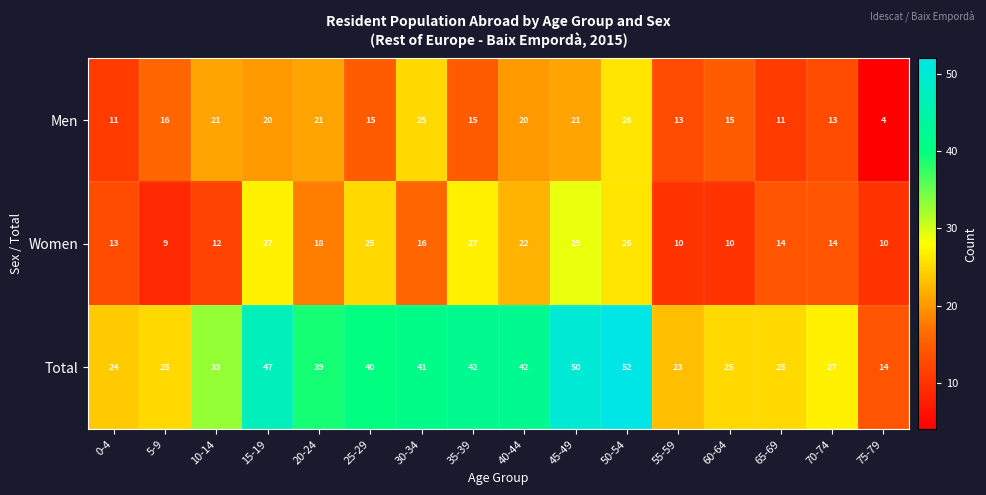

Between 15-19 and 45-49, which series saw the biggest shift?

Total